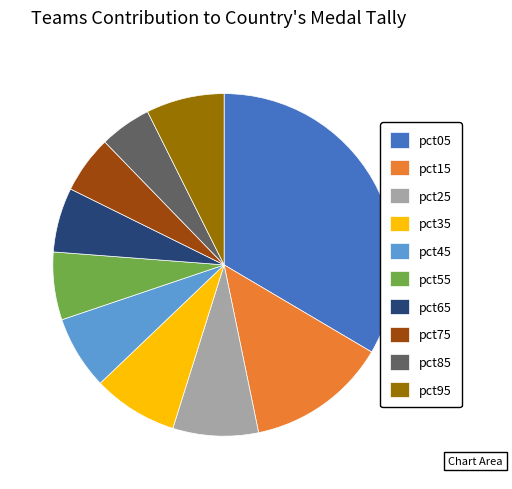

Which has a higher value, pct55 or pct35?

pct35